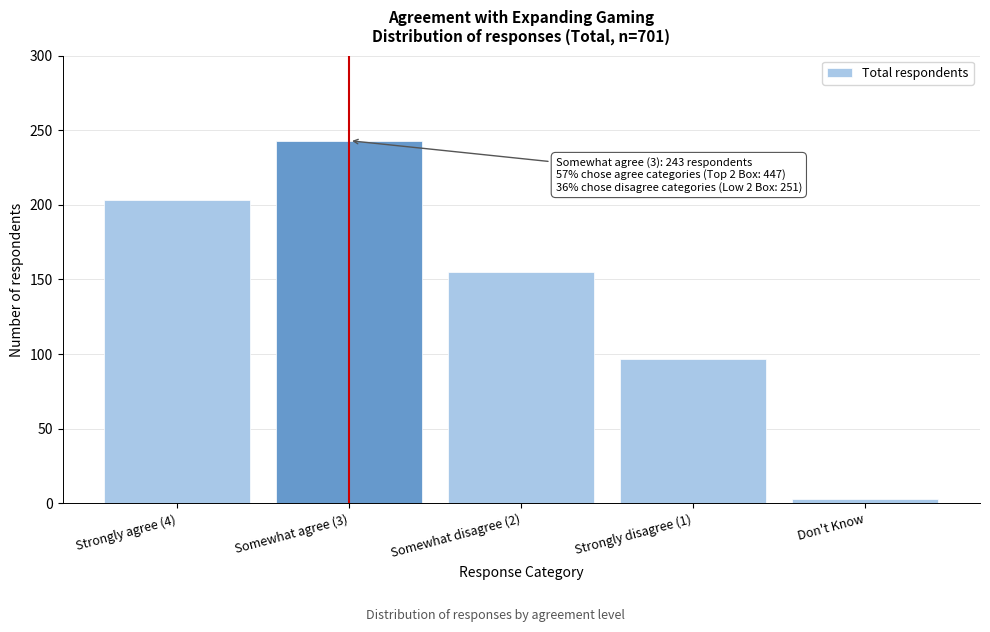

Reading left to right, what are all the values shown in this chart?

Strongly agree (4)=203	Somewhat agree (3)=243	Somewhat disagree (2)=155	Strongly disagree (1)=97	Don't Know=3